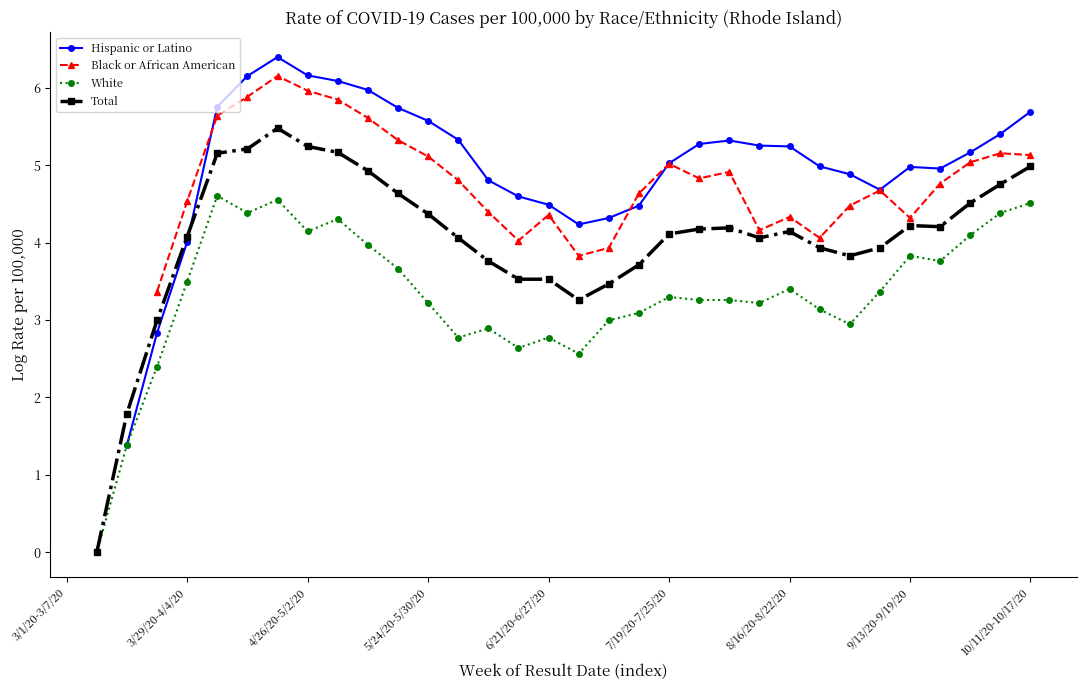

What is the spread (max minus min) of values at 18?

1.3